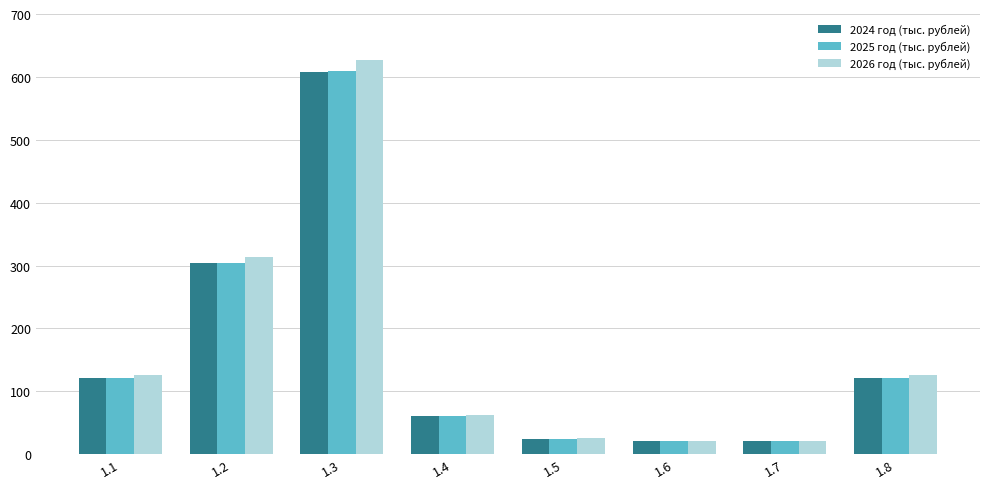

What are all the series names shown in the legend?

2024 год (тыс. рублей), 2025 год (тыс. рублей), 2026 год (тыс. рублей)